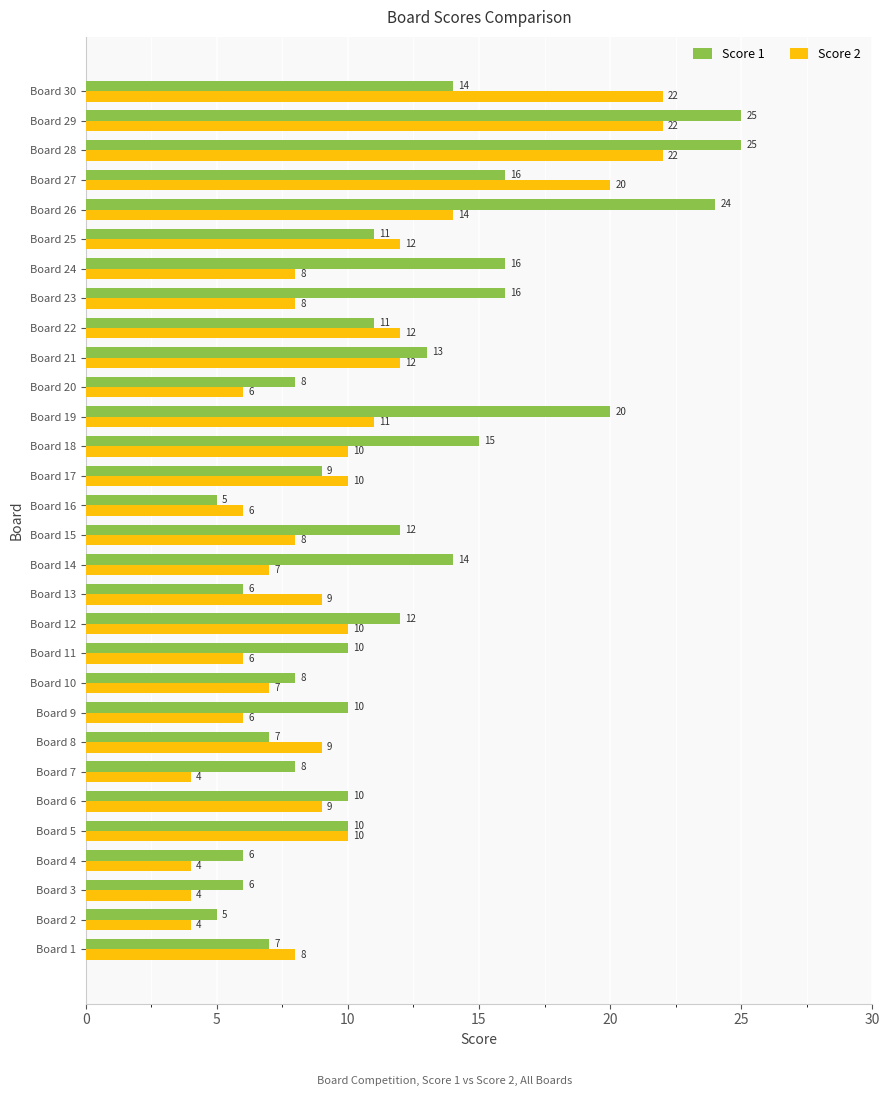

Is it true that Score 2 equals 11 at Board 19?

True